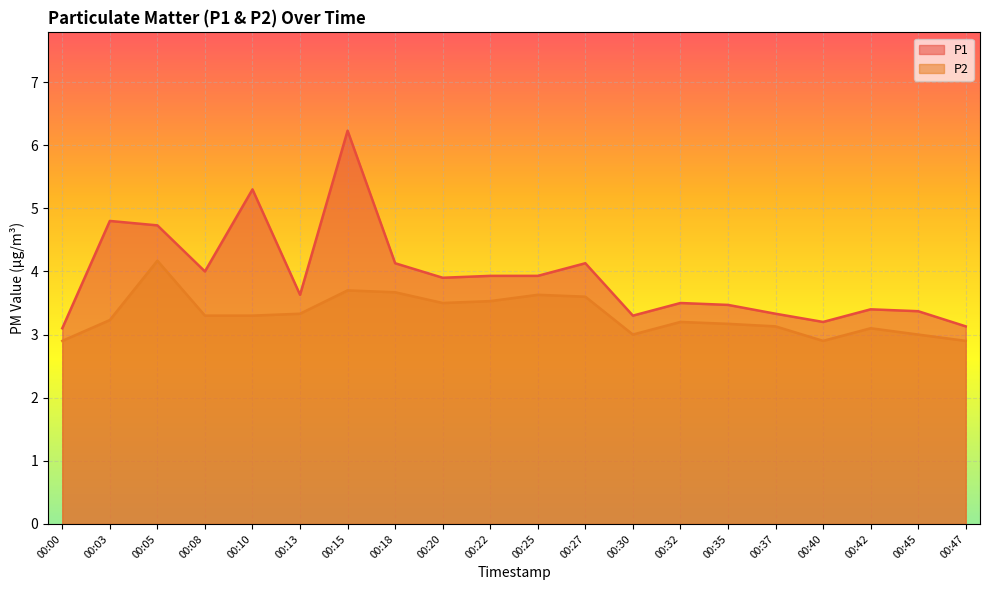

Rank the series by their maximum value, from highest to lowest.

P1, P2